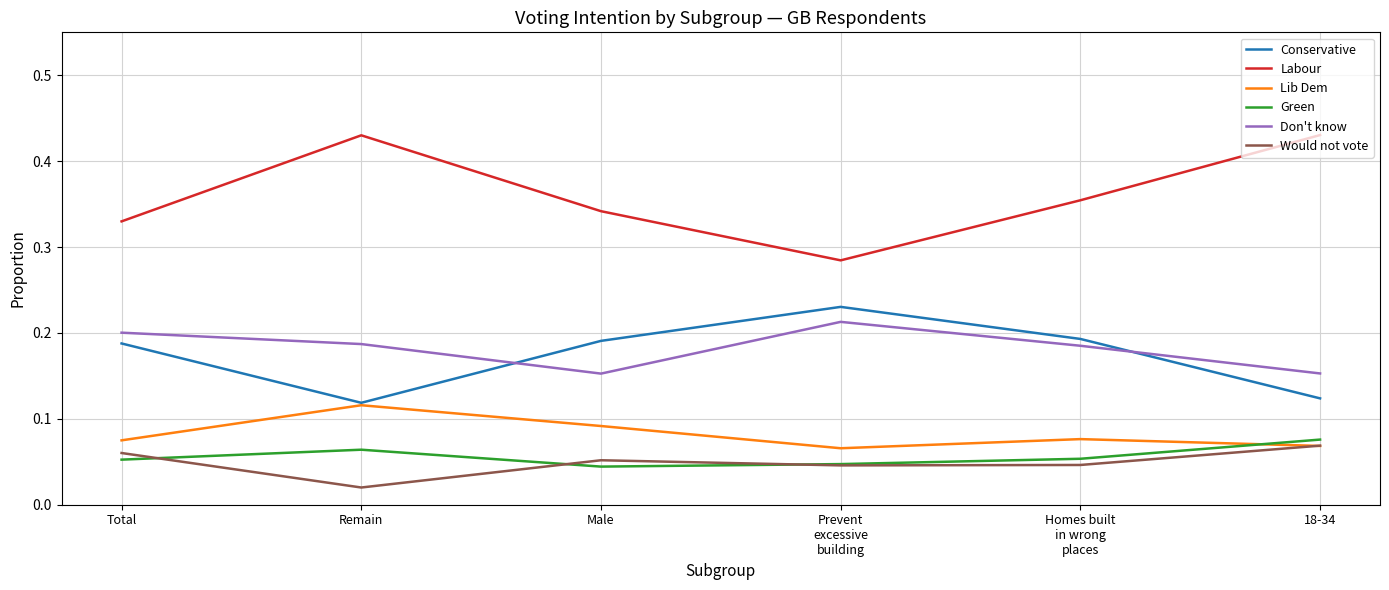

True or false: Labour and Conservative cross at least once.

False